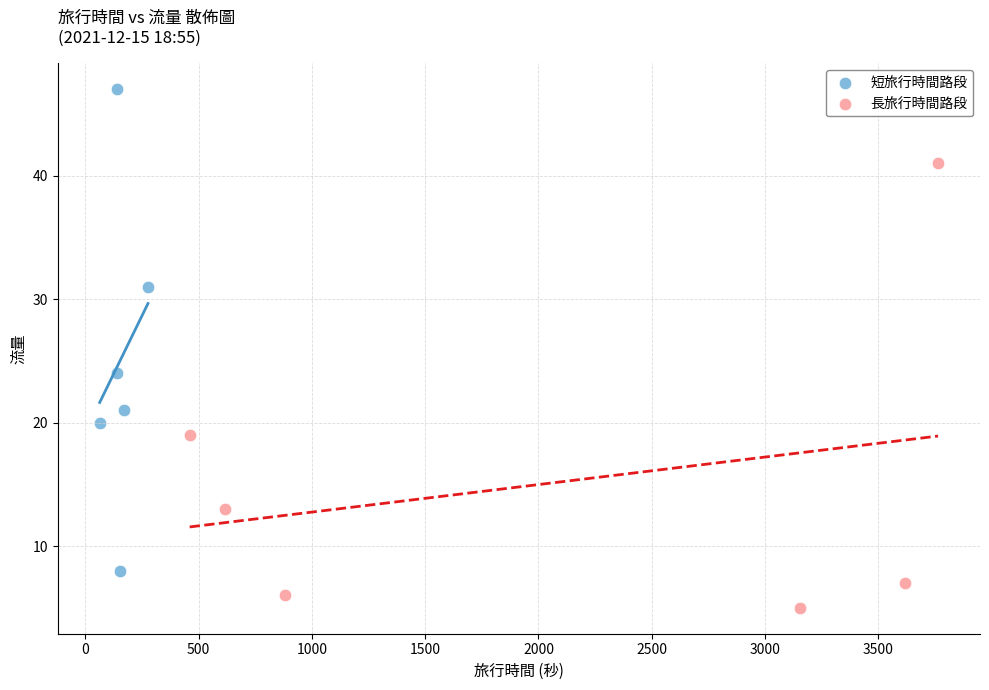

Which series reaches the maximum Y coordinate?

短旅行時間路段